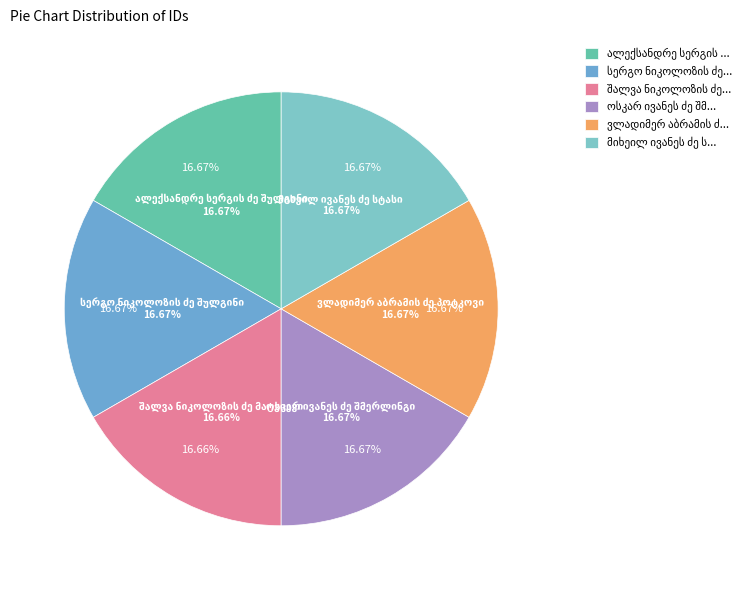

What is the largest slice in the pie chart?

ოსკარ ივანეს ძე შმერლინგი